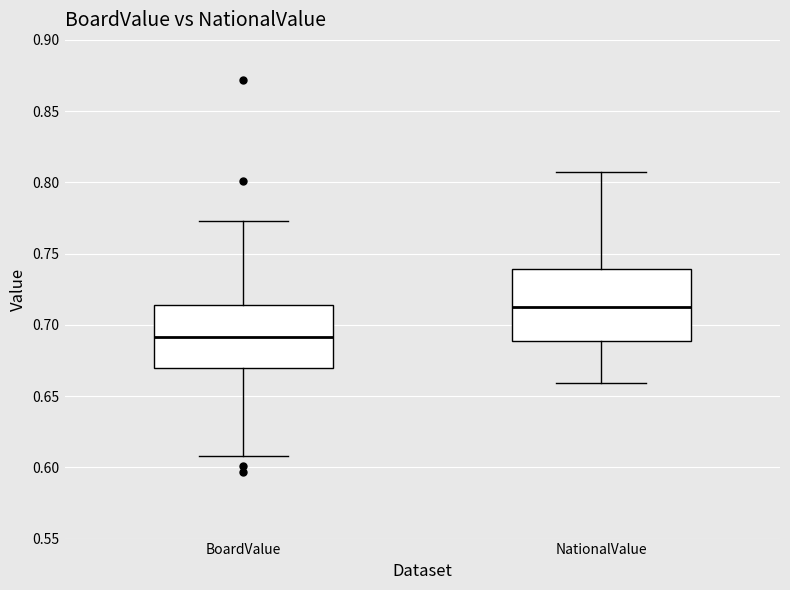

Which box has the highest median line?

NationalValue